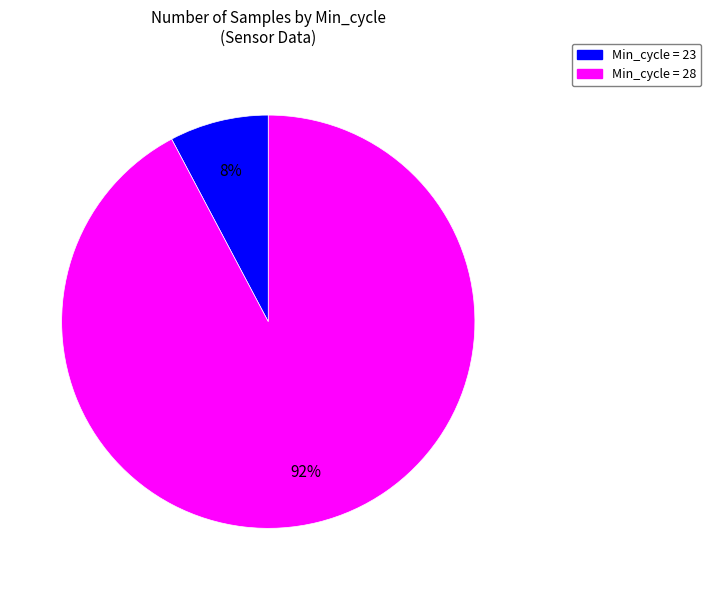

To the nearest percent, what is the average slice percentage?

50%